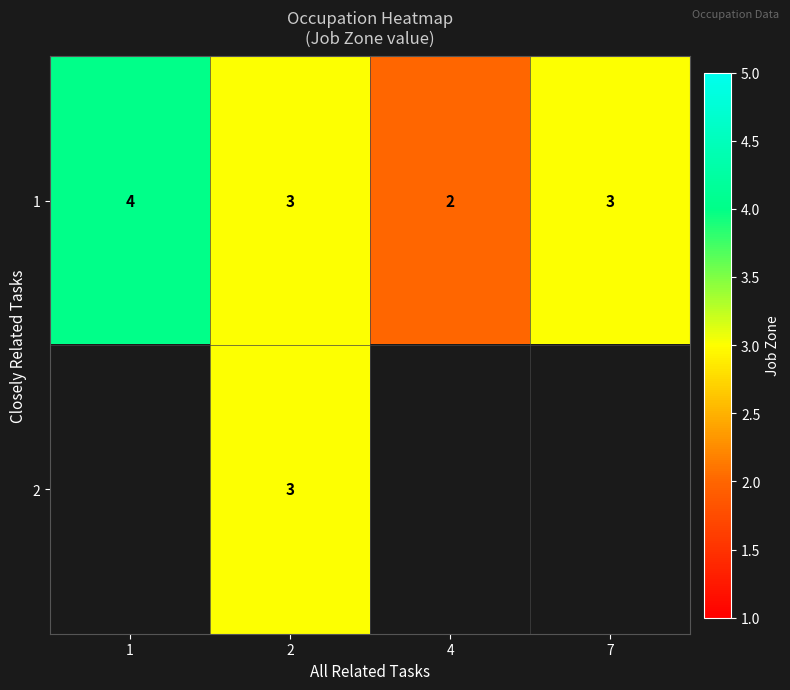

What is the maximum value for 1?

4